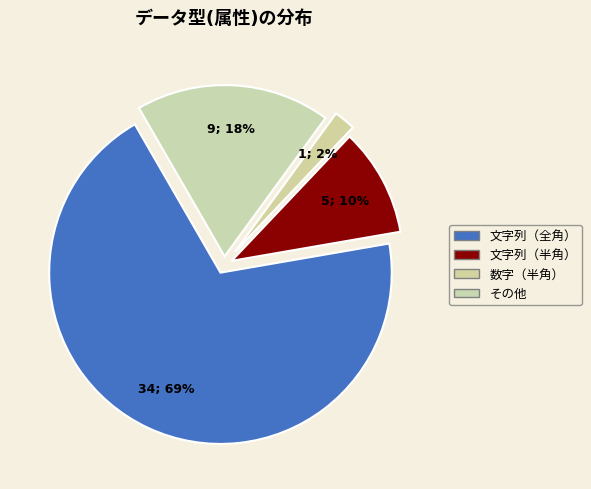

Count the number of slices in the pie.

4